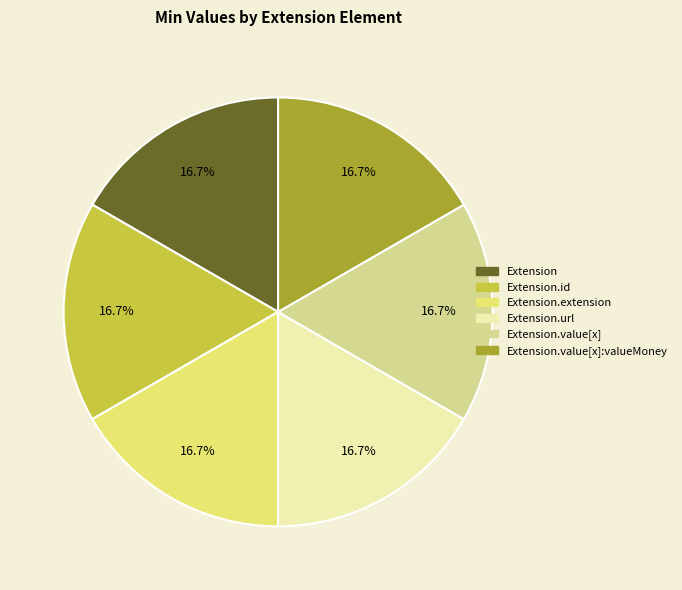

Count the number of slices in the pie.

6